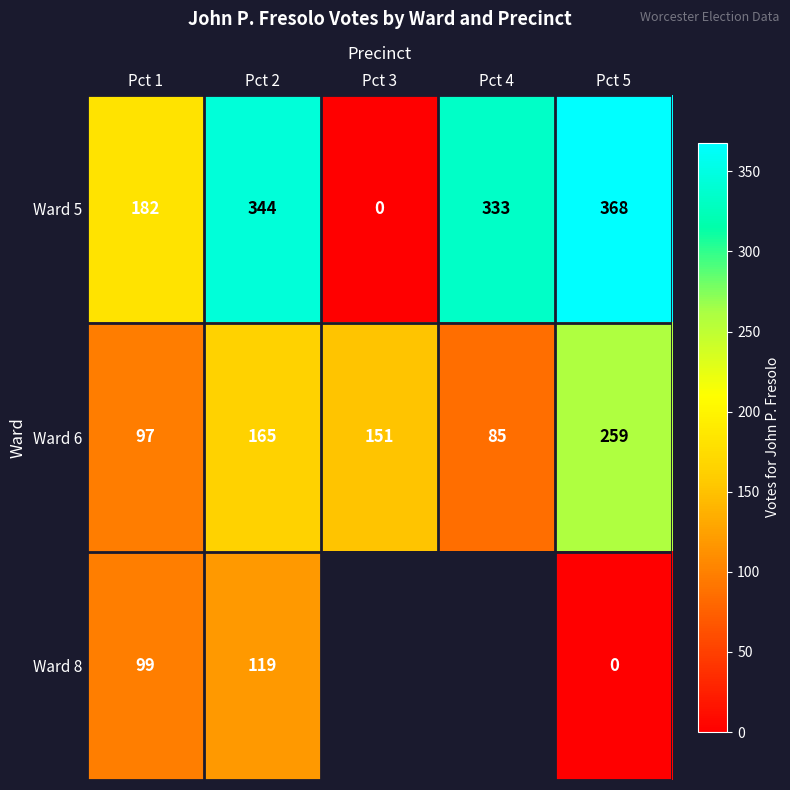

What is the spread (max minus min) of values at Pct 1?

85